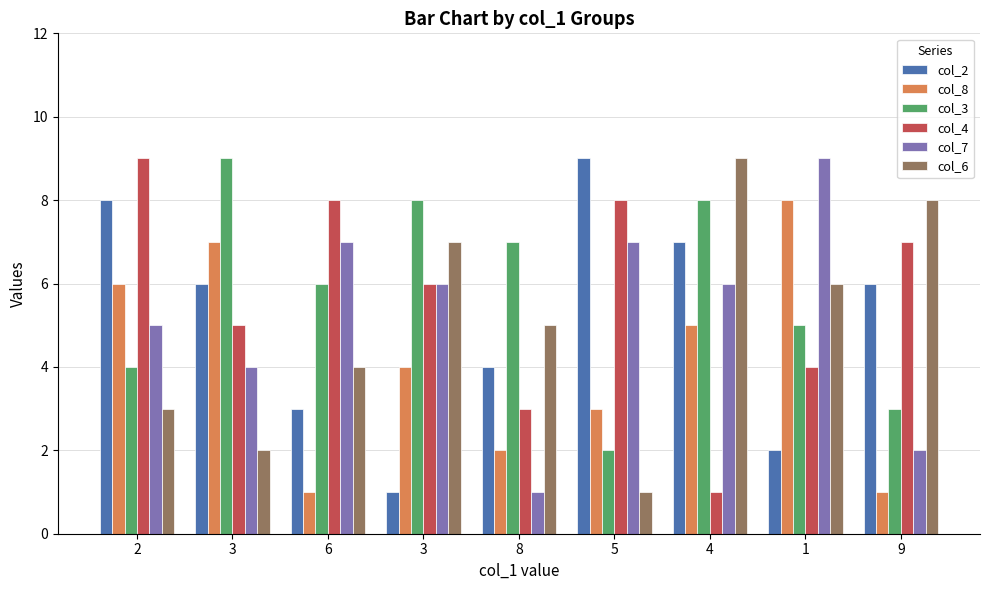

Which has a higher value, 1 or 3?

1